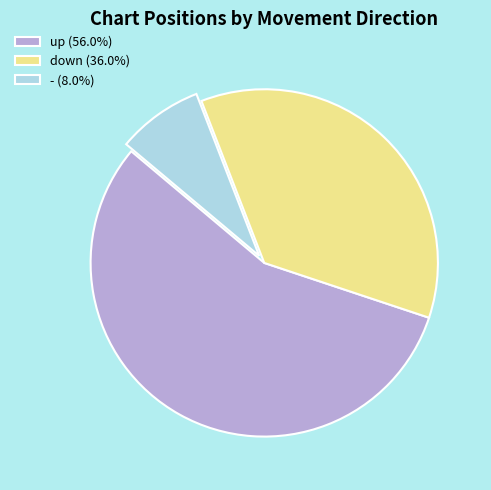

Is - (8.0%) the majority of the pie?

No